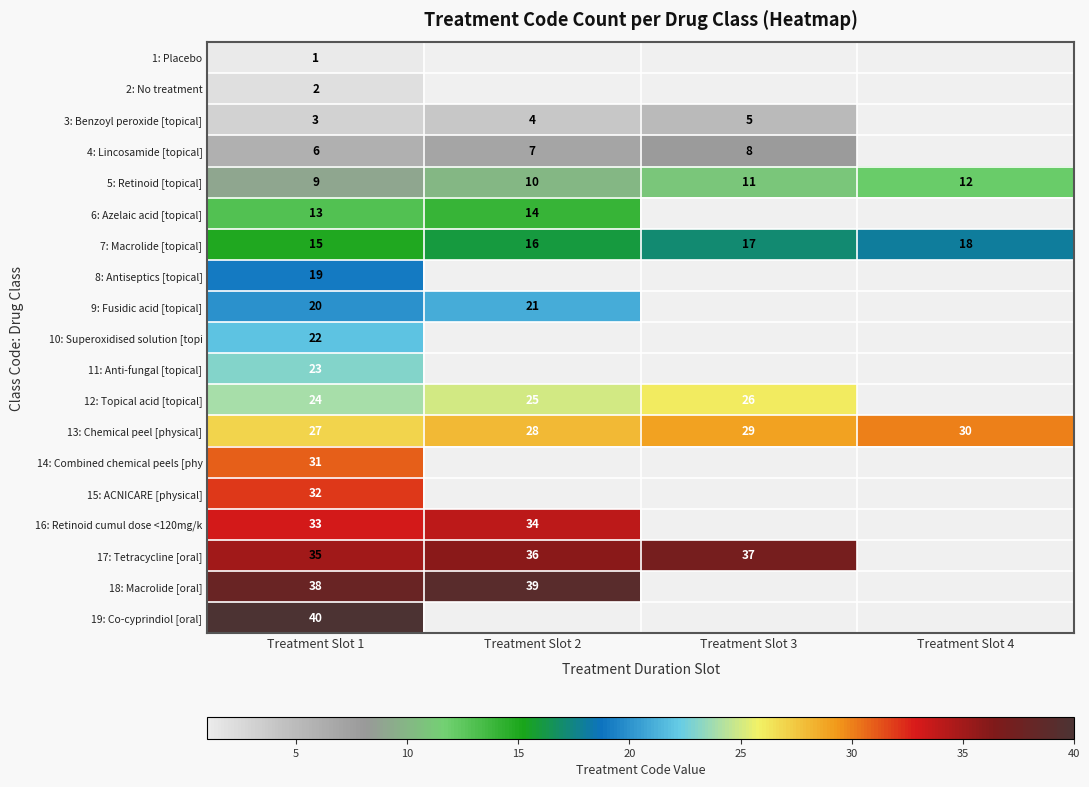

True or false: 6: Azelaic acid [topical] has a value of 13 at Treatment Slot 1.

True